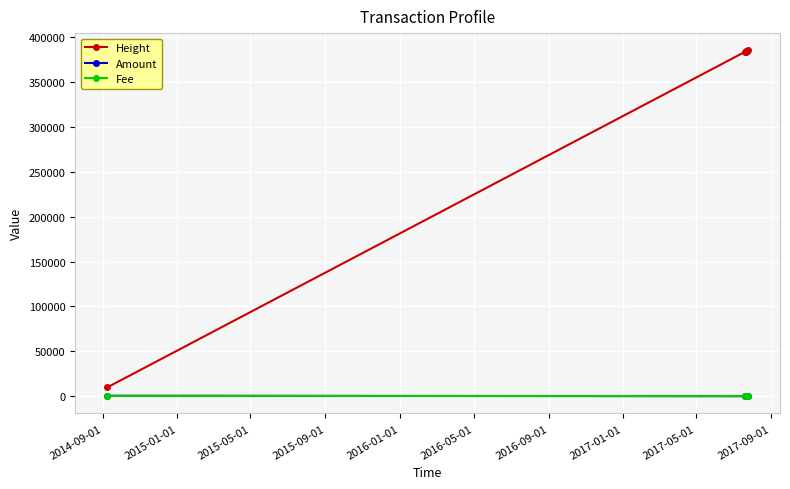

Which series has the widest spread of values?

Height